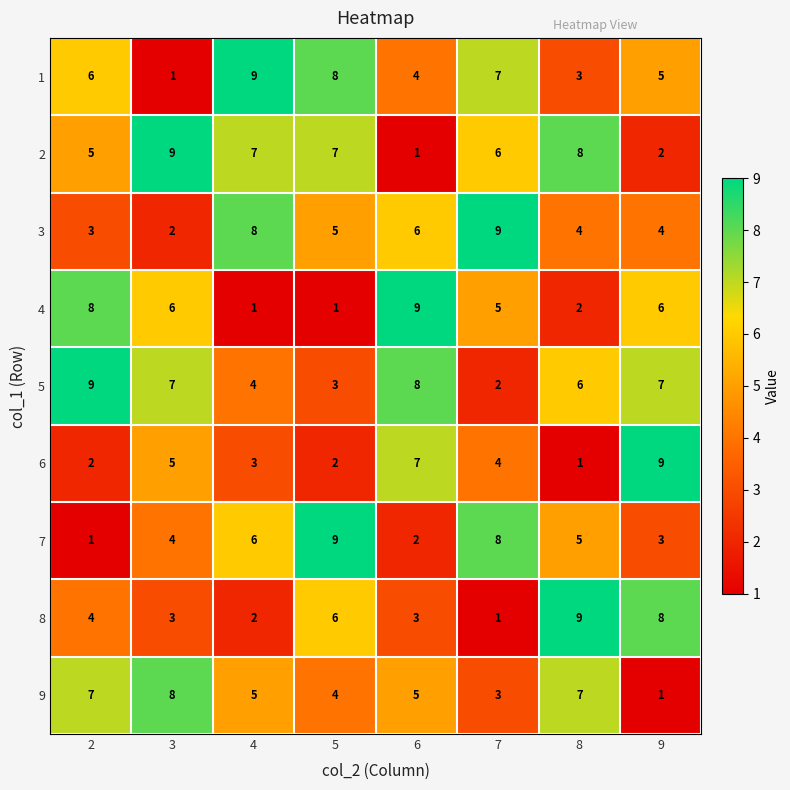

The 4 series shows 3 at 9. True or false?

False